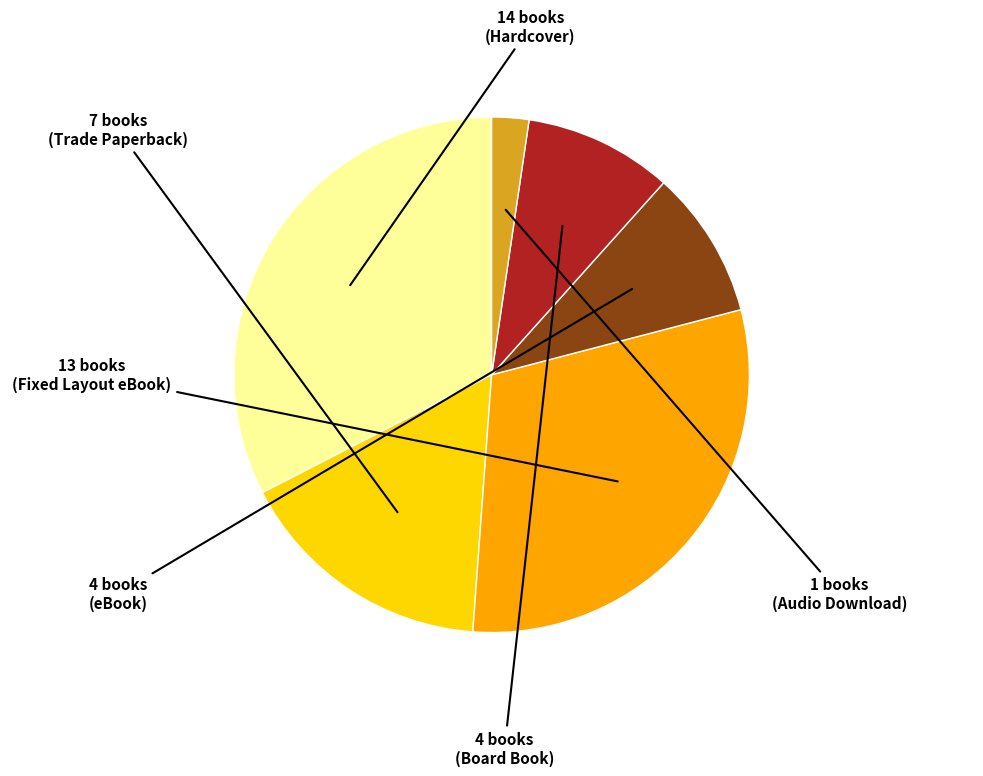

Does any single category account for the majority?

No